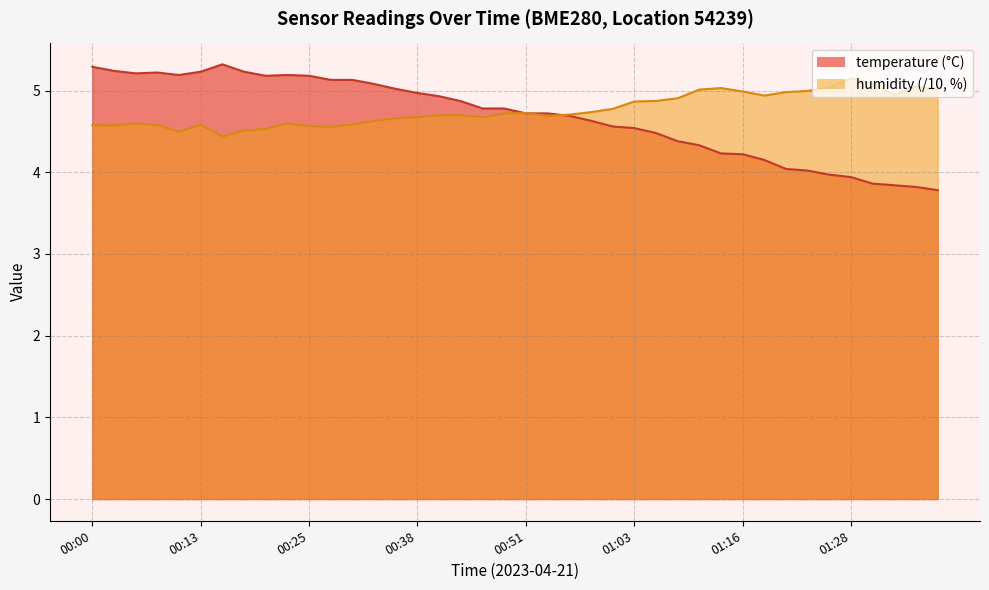

What is the greatest value displayed?

5.3